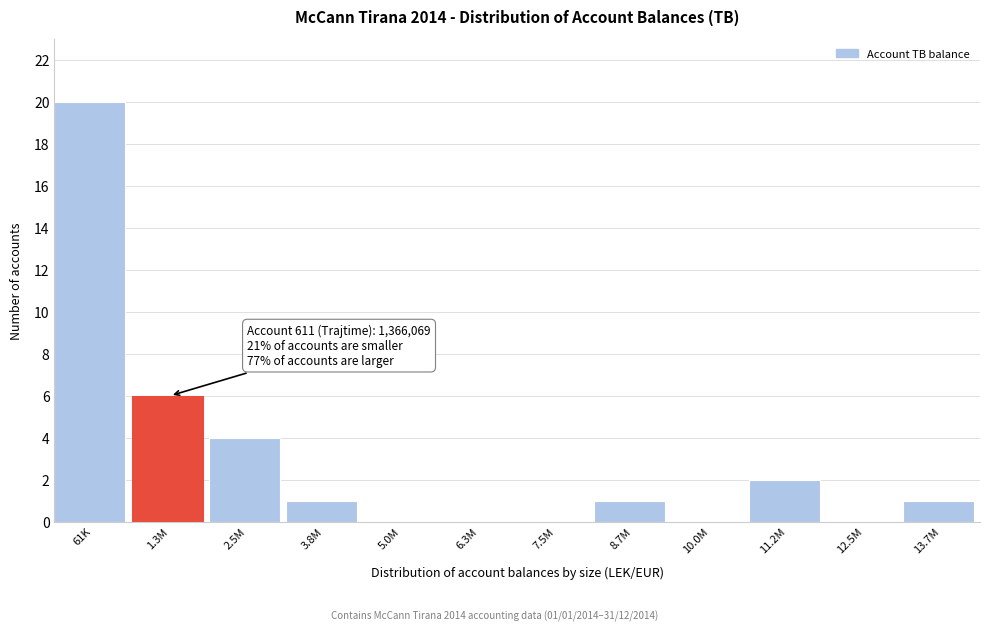

Reading left to right, extract all data points from this chart.

61K=20	1.3M=6	2.5M=4	3.8M=1	5.0M=0	6.3M=0	7.5M=0	8.7M=1	10.0M=0	11.2M=2	12.5M=0	13.7M=1